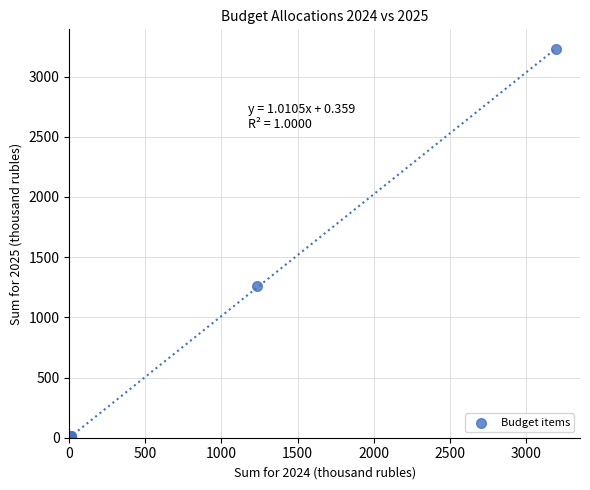

What Y value in the scatter plot is closest to 1612?

1260.6